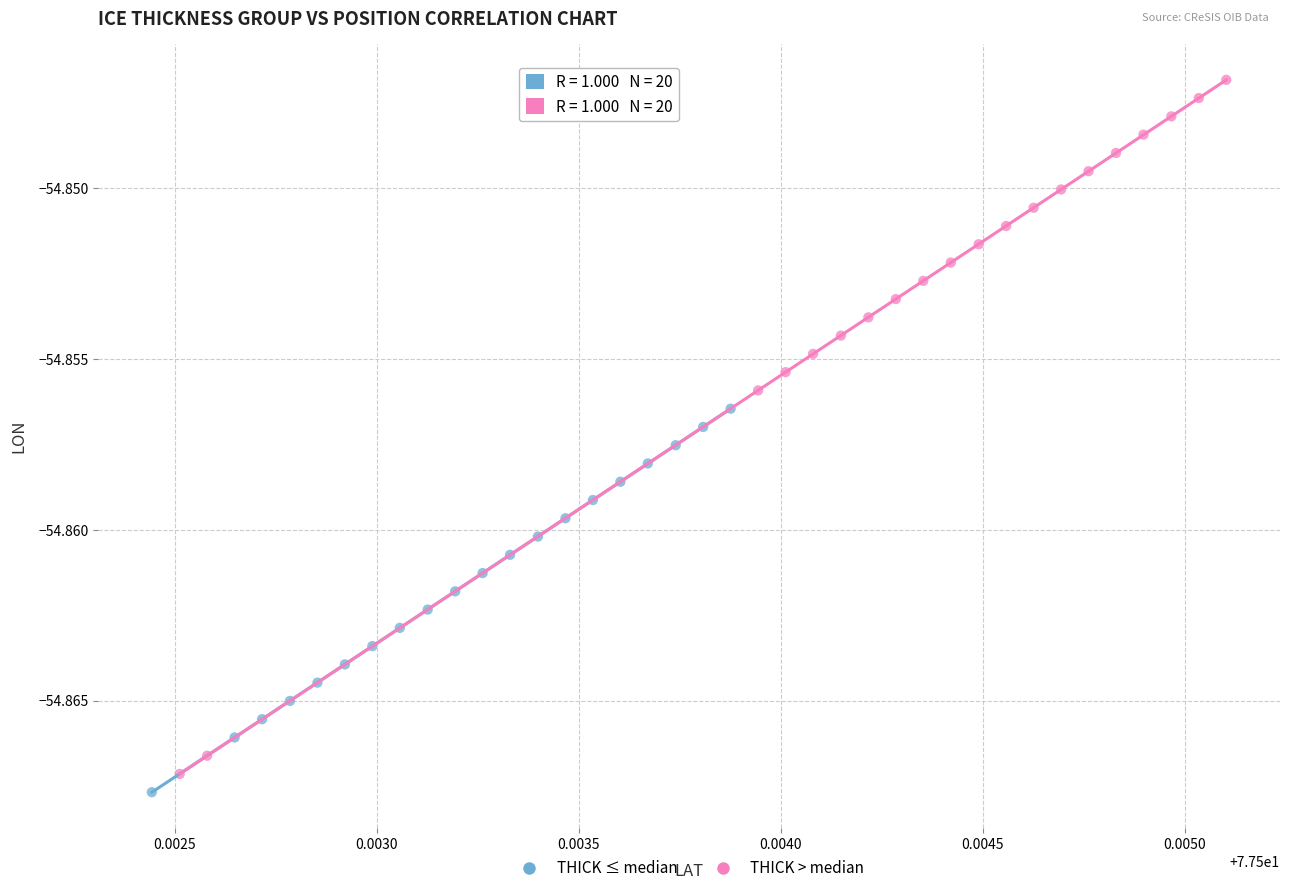

Which series contains the highest Y value?

THICK > median